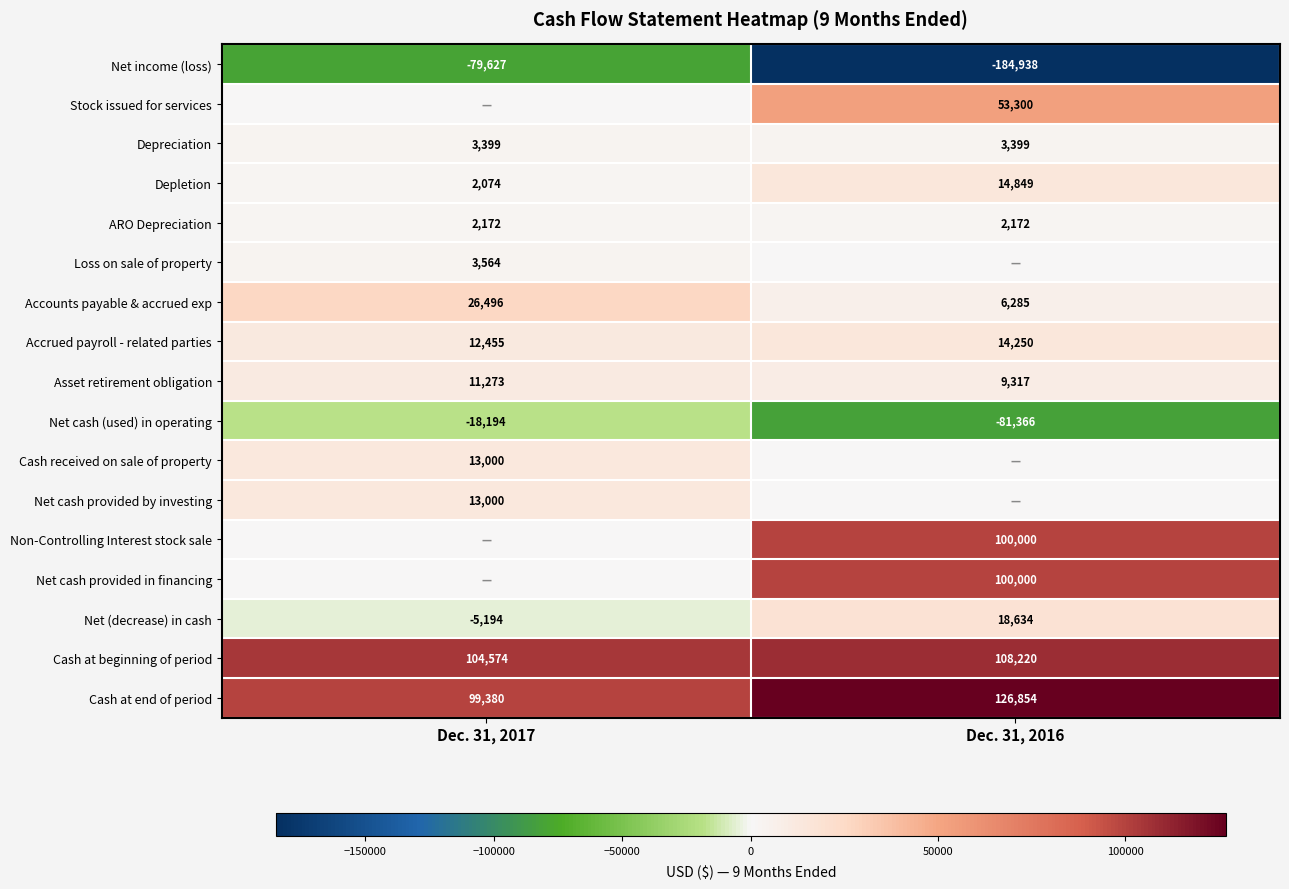

At which label is Net (decrease) in cash closest to 6720?

Dec. 31, 2017